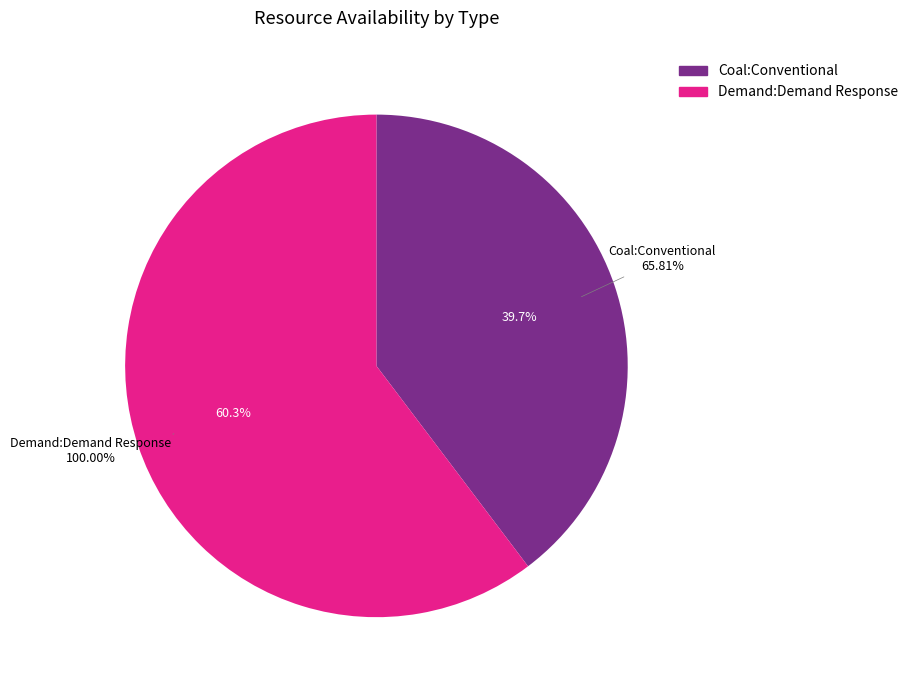

Which category has the smallest portion of the pie?

Coal:Conventional